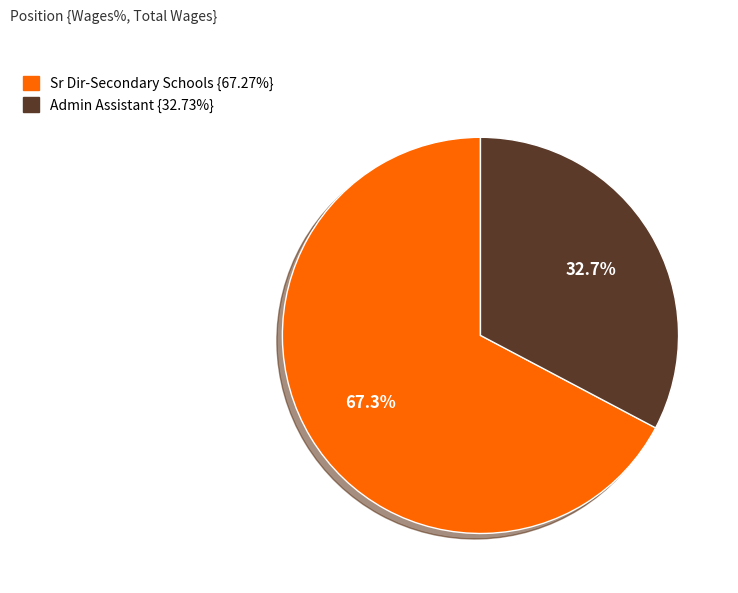

To the nearest percent, what percentage of the pie is Admin Assistant?

33%